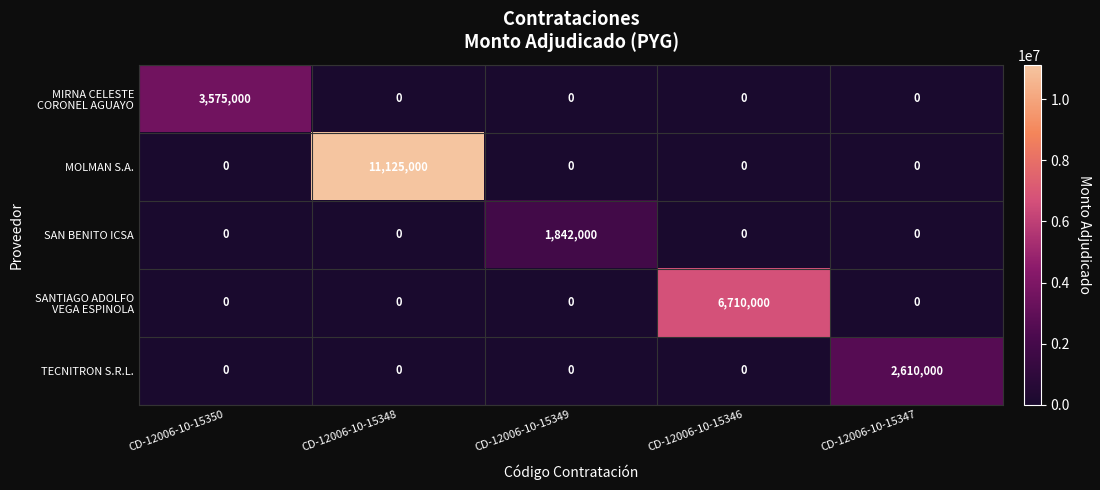

At how many categories does at least one series exceed 10201978?

1